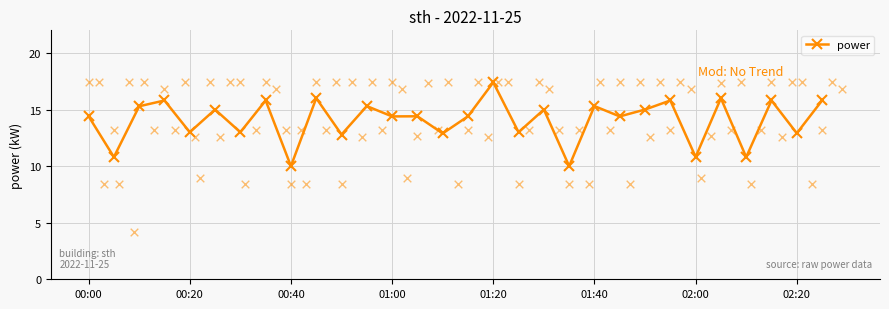

The power series shows 7.3 at 01:00. True or false?

False